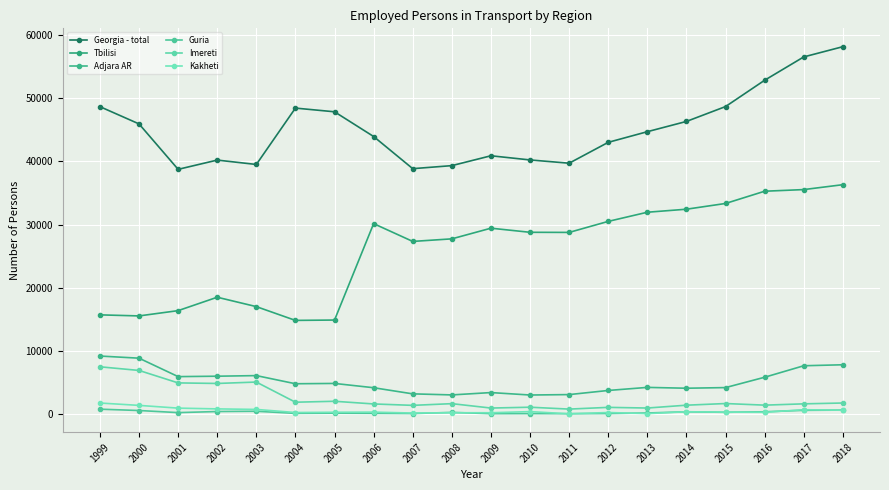

How many lines are shown in the chart?

6